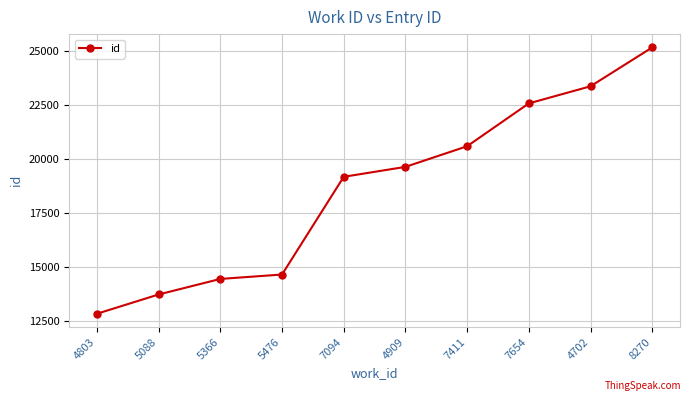

Rank the categories by value from lowest to highest.

4803, 5088, 5366, 5476, 7094, 4909, 7411, 7654, 4702, 8270